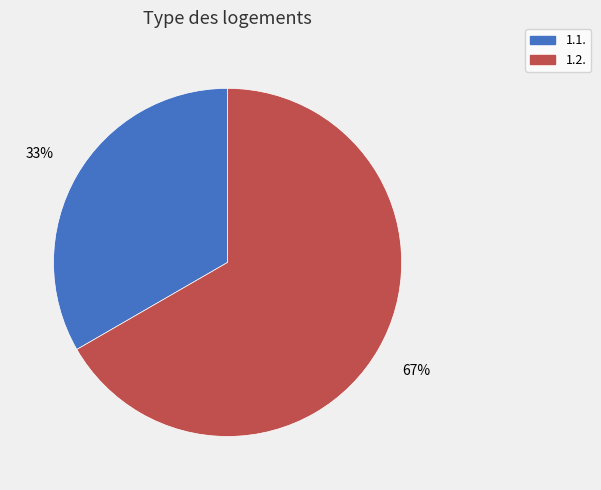

Do 1.1. and 1.2. together represent more than half of the pie?

Yes